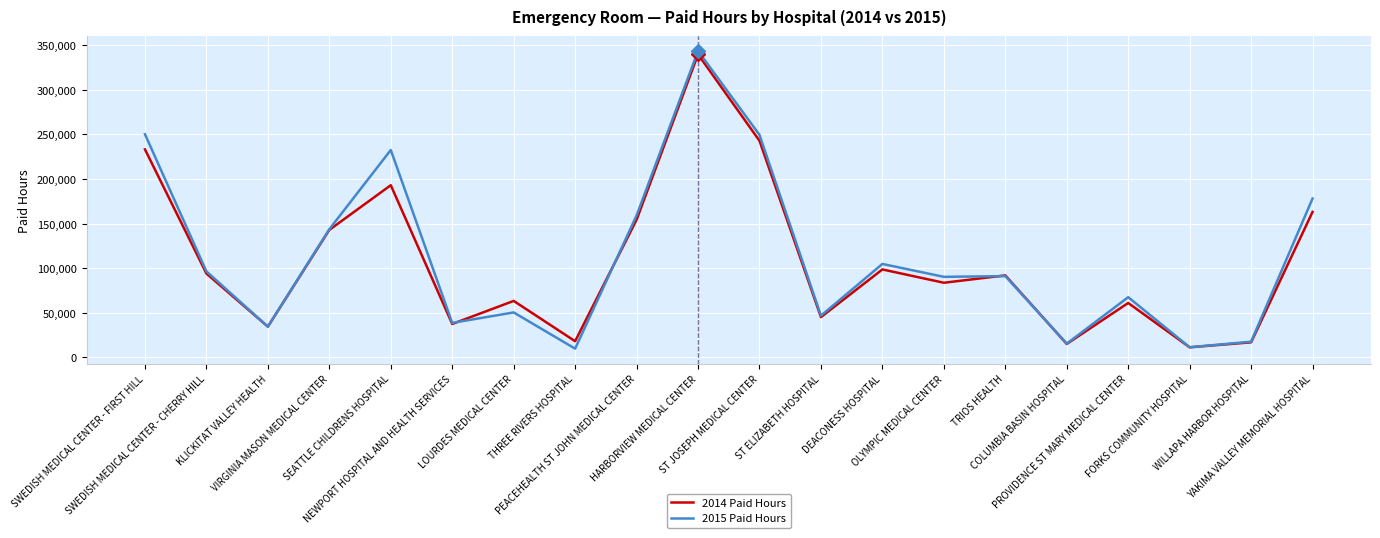

How many lines are shown in the chart?

2